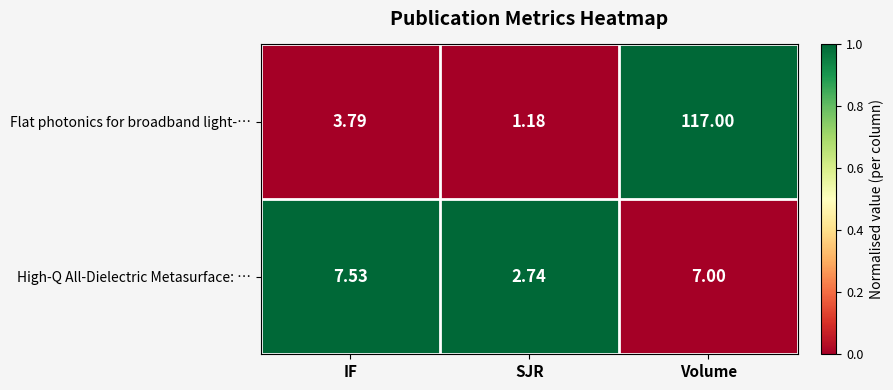

At which category is the sum across all series the highest?

Volume